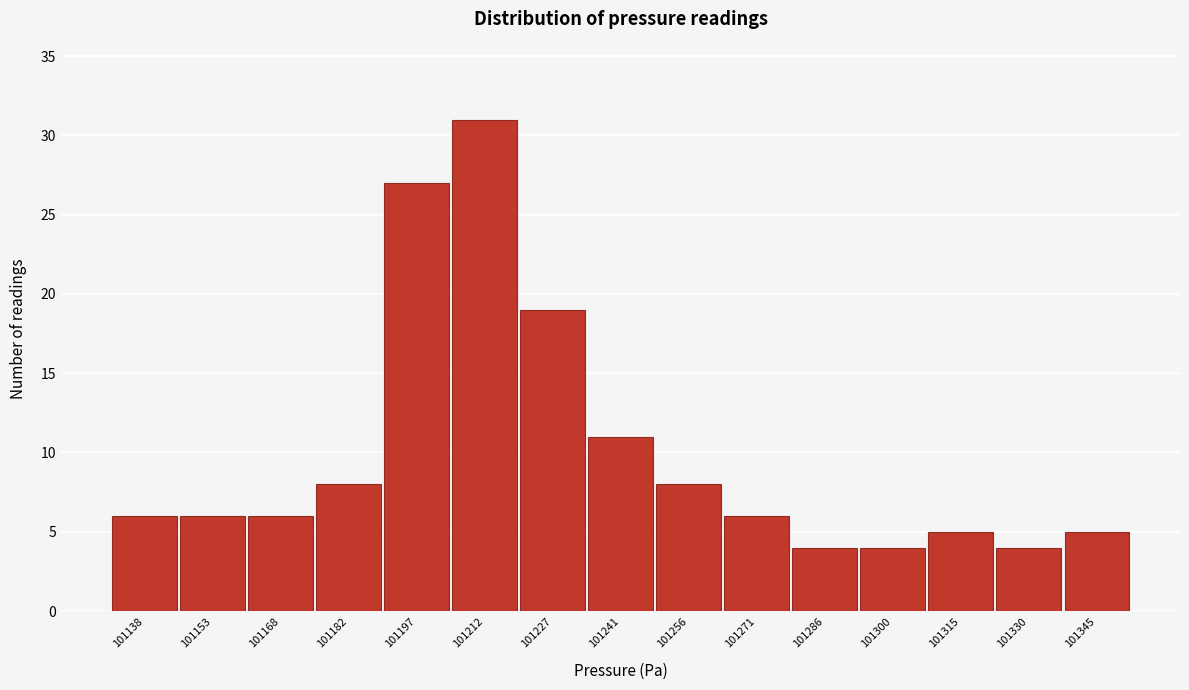

Reading left to right, list all the values displayed in this chart.

6	6	6	8	27	31	19	11	8	6	4	4	5	4	5